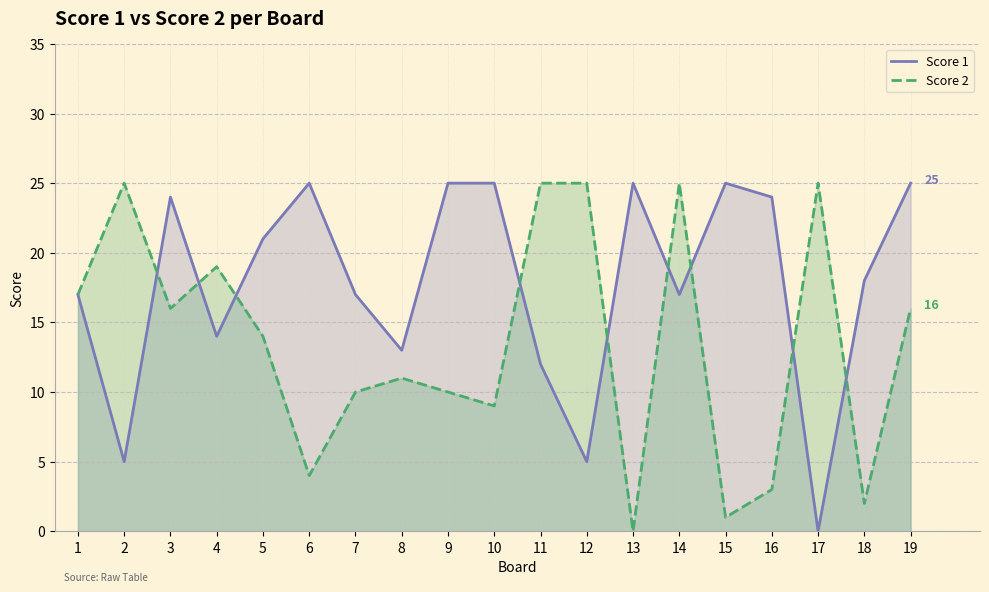

True or false: Score 1 and Score 2 cross at least once.

True